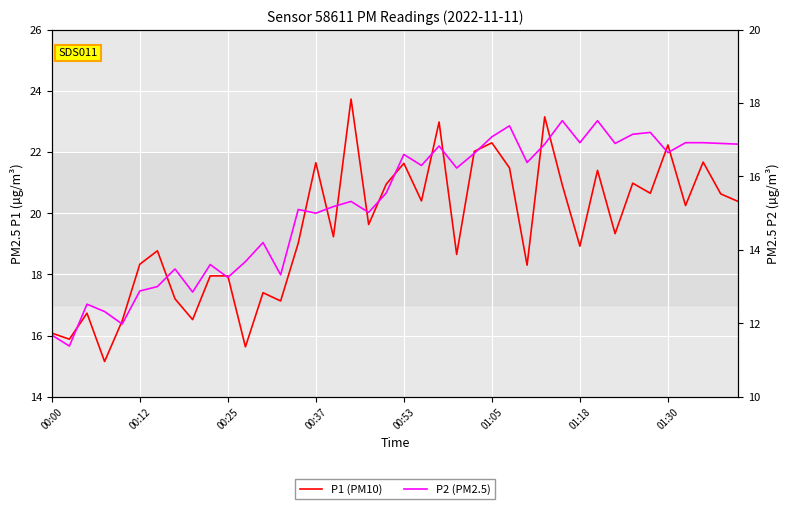

What are all the series names shown in the legend?

P1 (PM10), P2 (PM2.5)